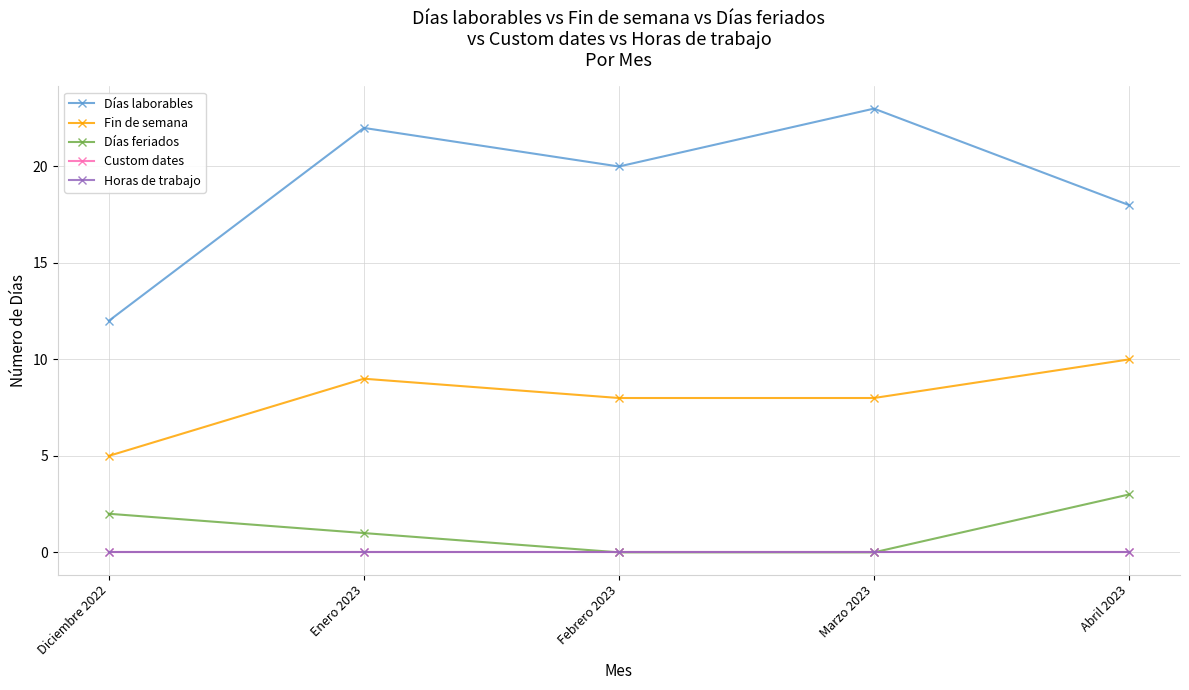

At which category is the sum across all series the highest?

Enero 2023